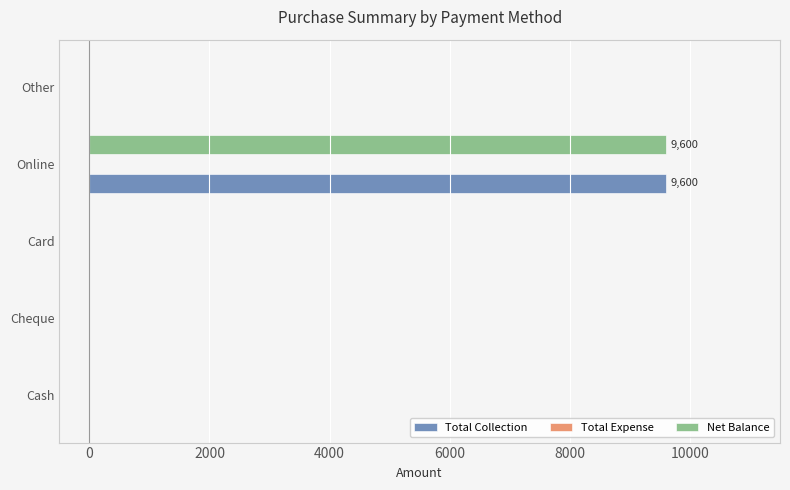

Is it true that Net Balance equals 0 at Card?

True